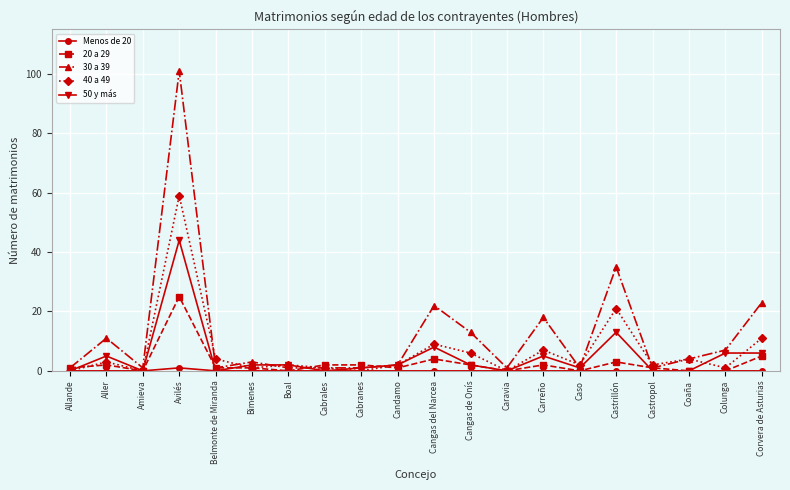

The value of 50 y más at Castropol is 0. True or false?

True